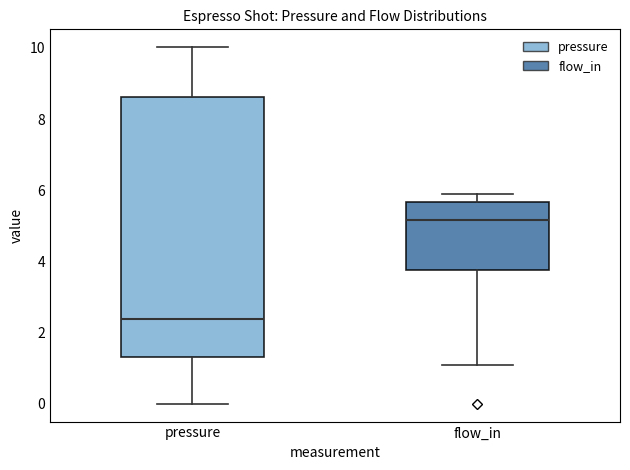

Reading left to right, transcribe this box plot: for each box, give where its median line is, the range the box spans, and where its two whiskers end, as read against the y-axis. The values are not printed on the chart, so give them approximately, as read against the axis.

pressure: median 2.4, box 1.4 to 8.6, whiskers 0.0 to 10.0
flow_in: median 5.2, box 3.8 to 5.6, whiskers 1.0 to 6.0